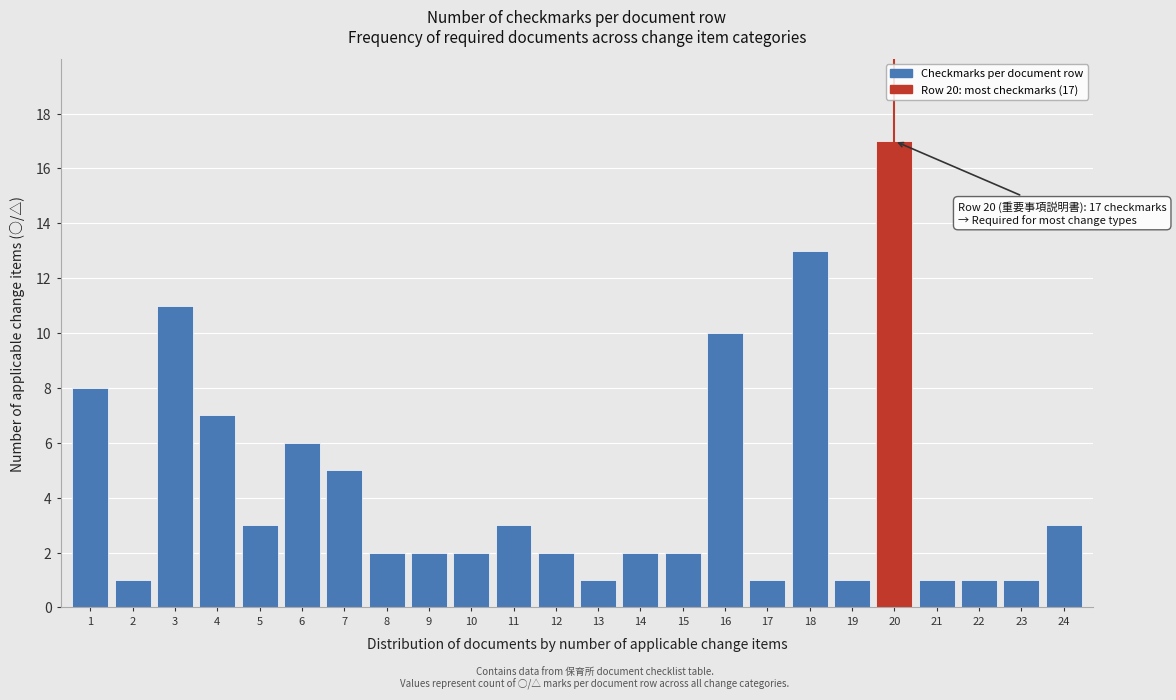

Reading left to right, transcribe all the data shown in this chart.

1=8	2=1	3=11	4=7	5=3	6=6	7=5	8=2	9=2	10=2	11=3	12=2	13=1	14=2	15=2	16=10	17=1	18=13	19=1	20=17	21=1	22=1	23=1	24=3